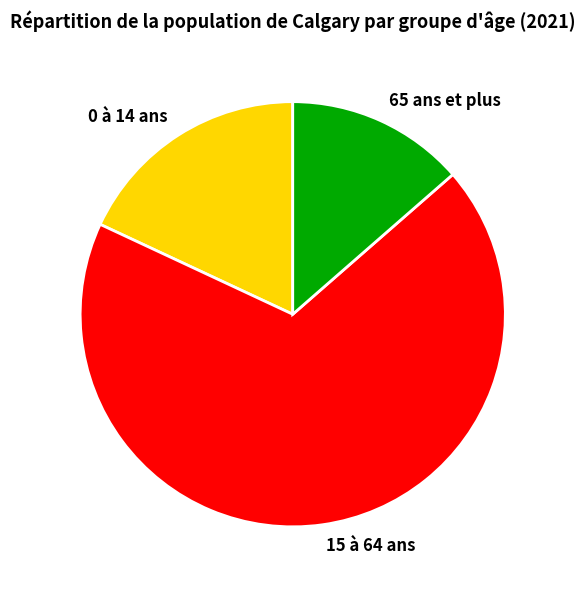

Does 0 à 14 ans represent more than half of the total?

No